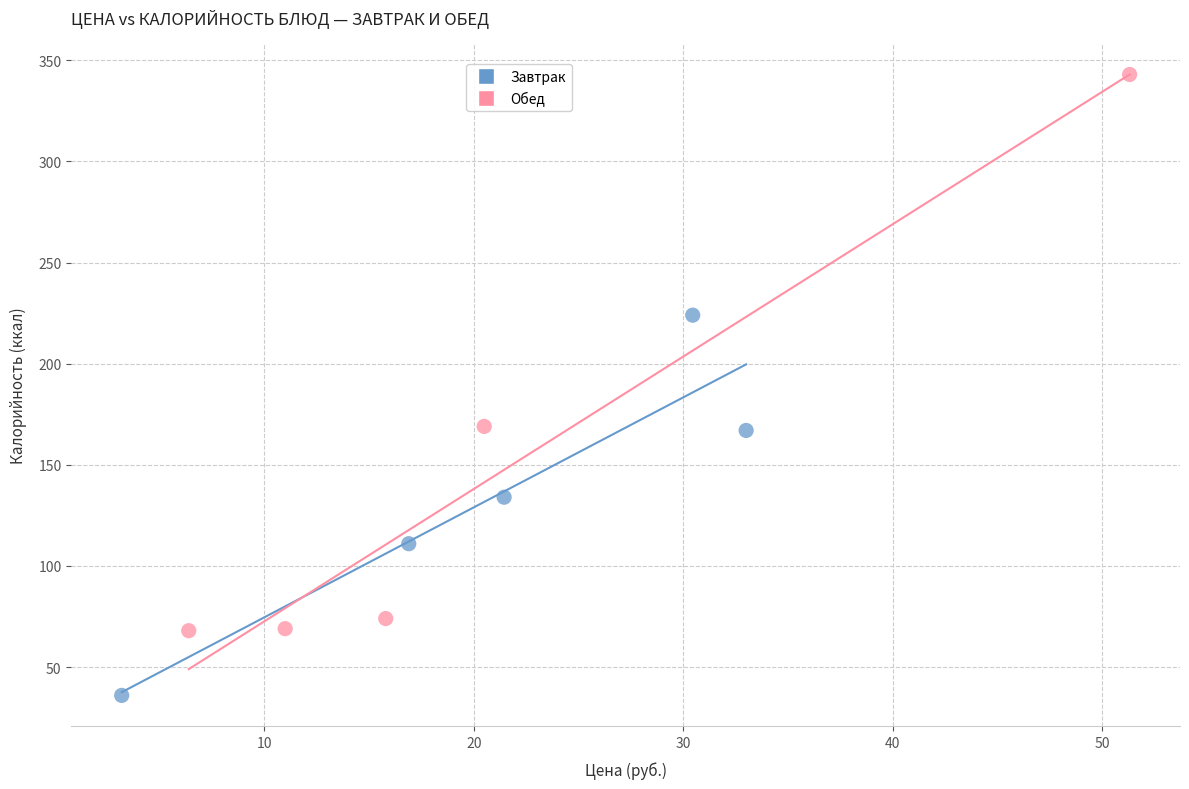

Which series reaches the maximum Y coordinate?

Обед